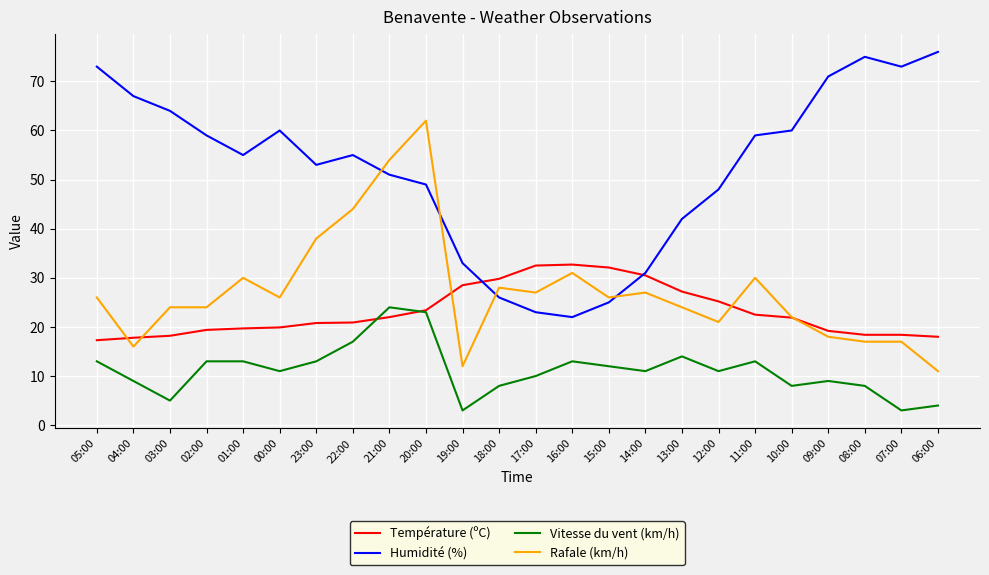

What is the difference between the highest and lowest values at 06:00?

72.0